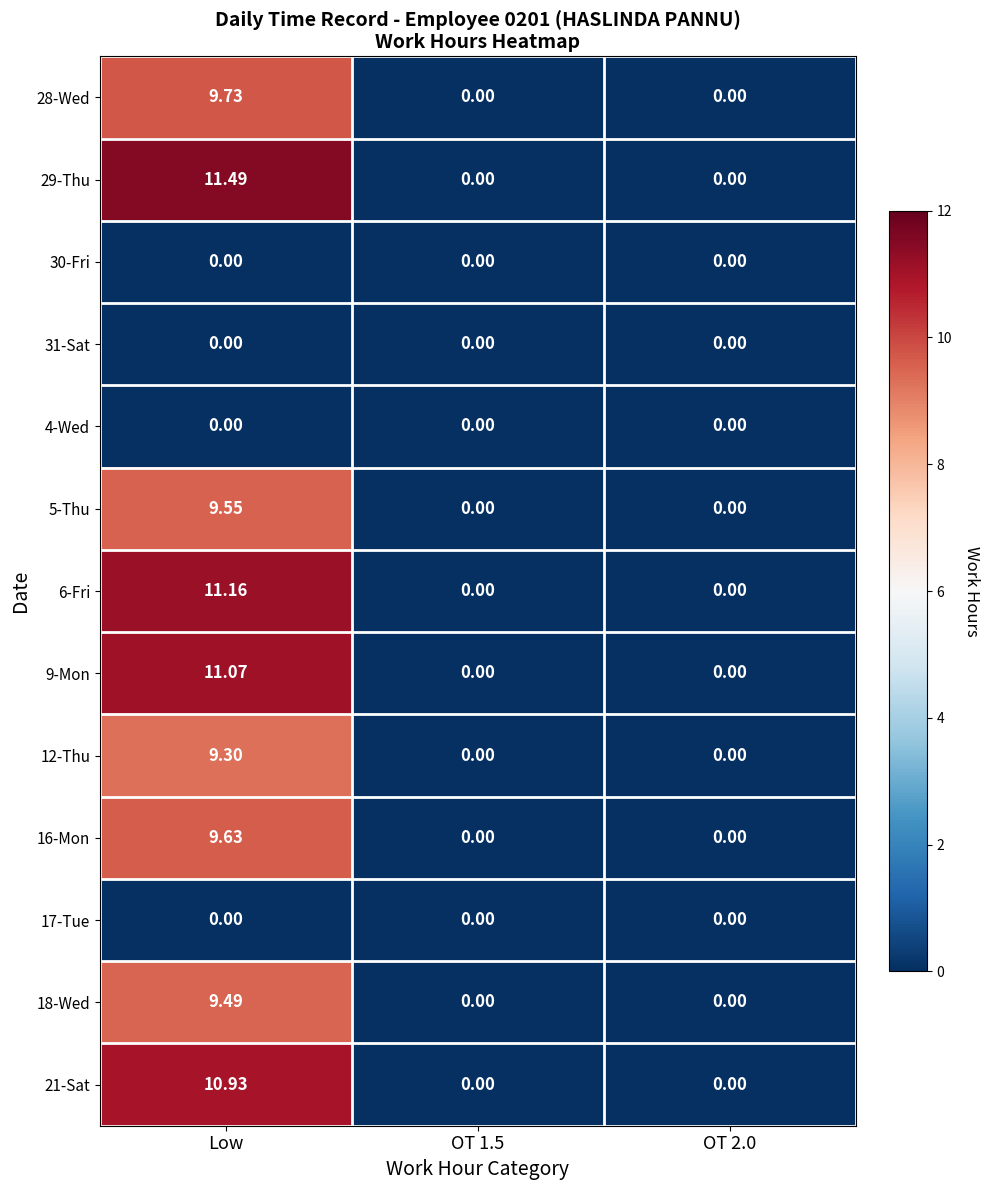

Count the number of data series in this chart.

13